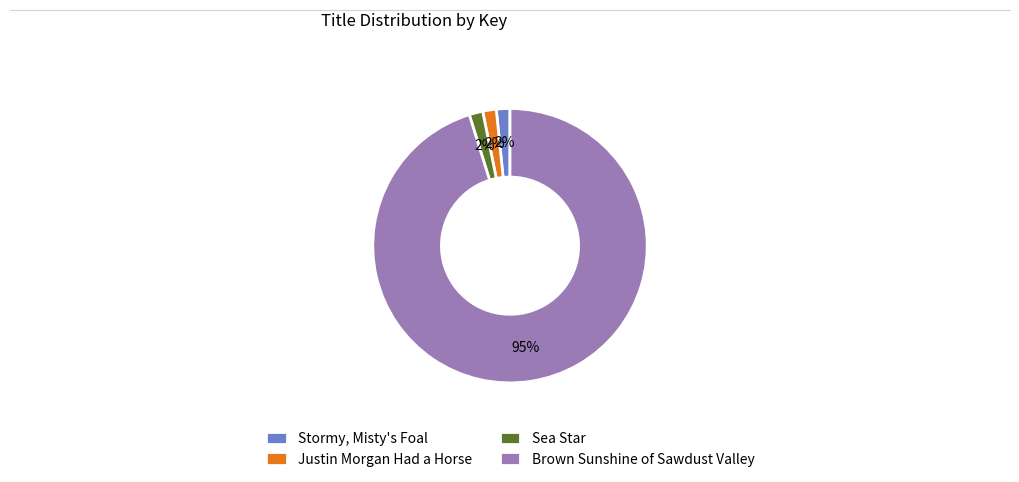

The Justin Morgan Had a Horse slice represents 2% of the pie. True or false?

True